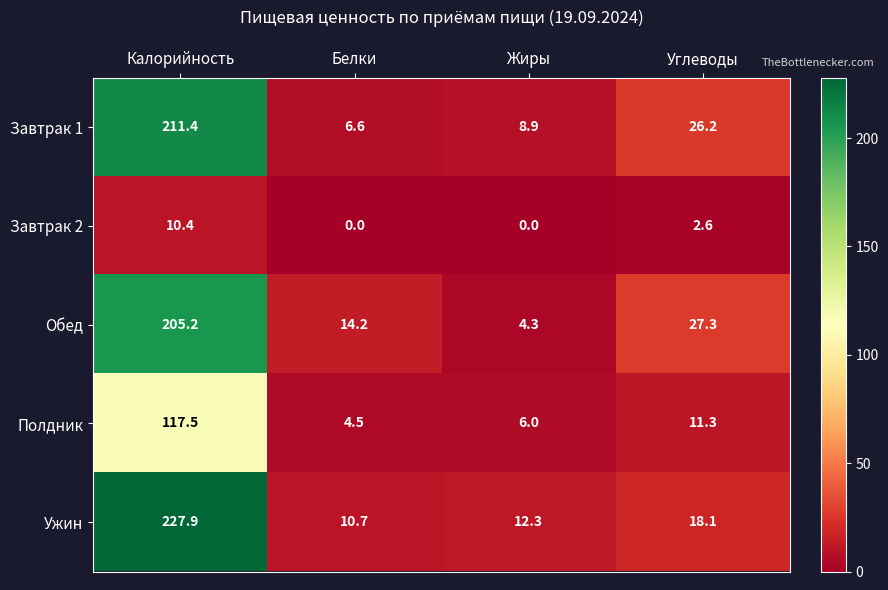

Count the number of categories in the chart.

4